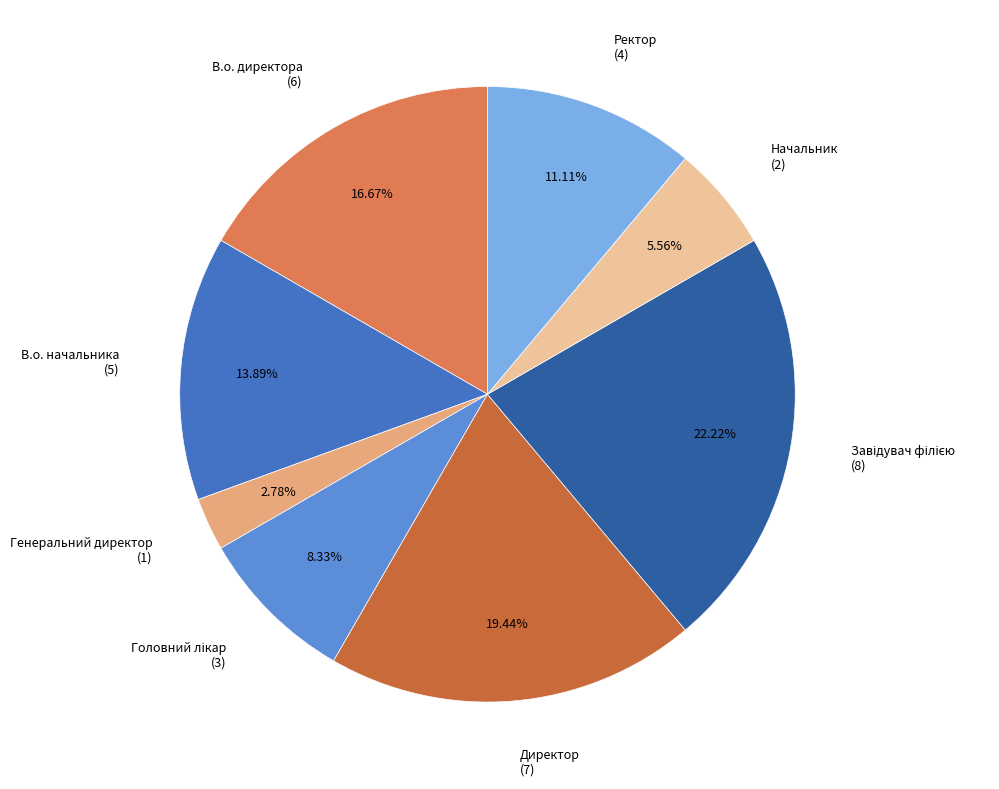

To the nearest percent, what is the difference between the largest and smallest slice percentages?

19%